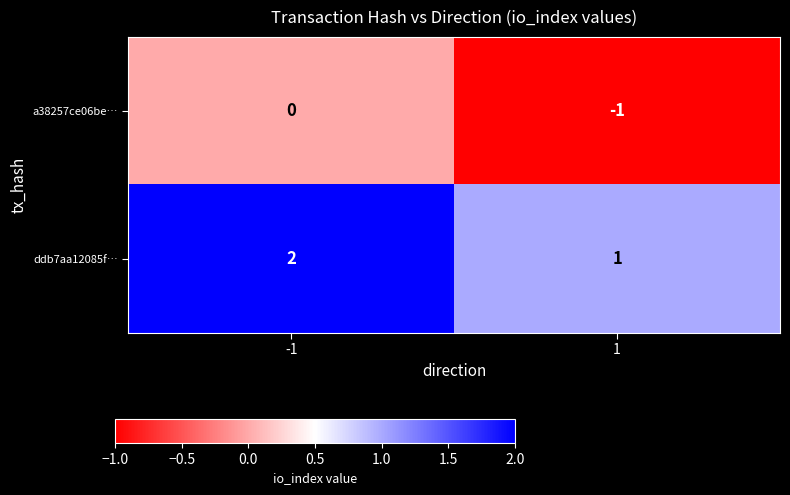

List the labels in order of a38257ce06be… value, smallest first.

1, -1